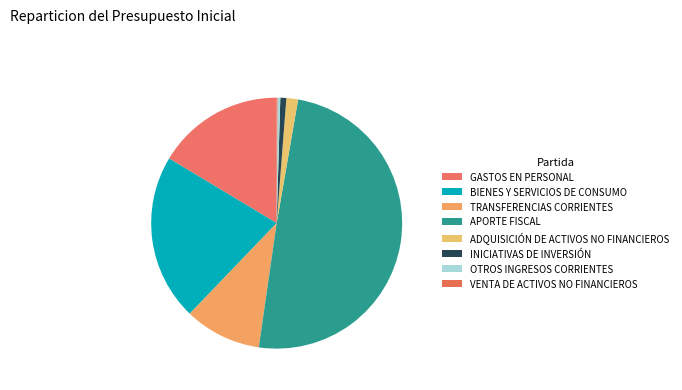

Which slice is the smallest?

VENTA DE ACTIVOS NO FINANCIEROS